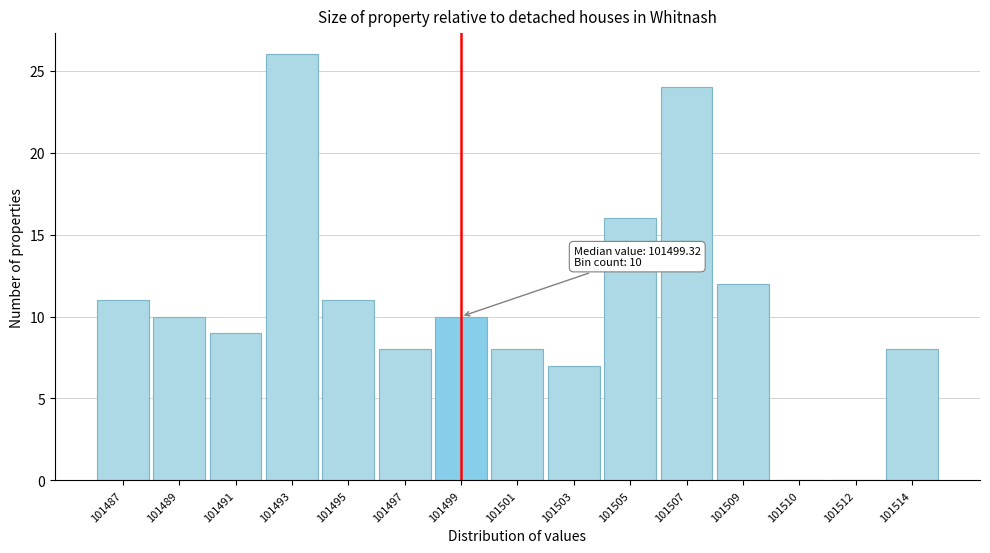

Reading left to right, extract all data points from this chart.

101487=11	101489=10	101491=9	101493=26	101495=11	101497=8	101499=10	101501=8	101503=7	101505=16	101507=24	101509=12	101510=0	101512=0	101514=8